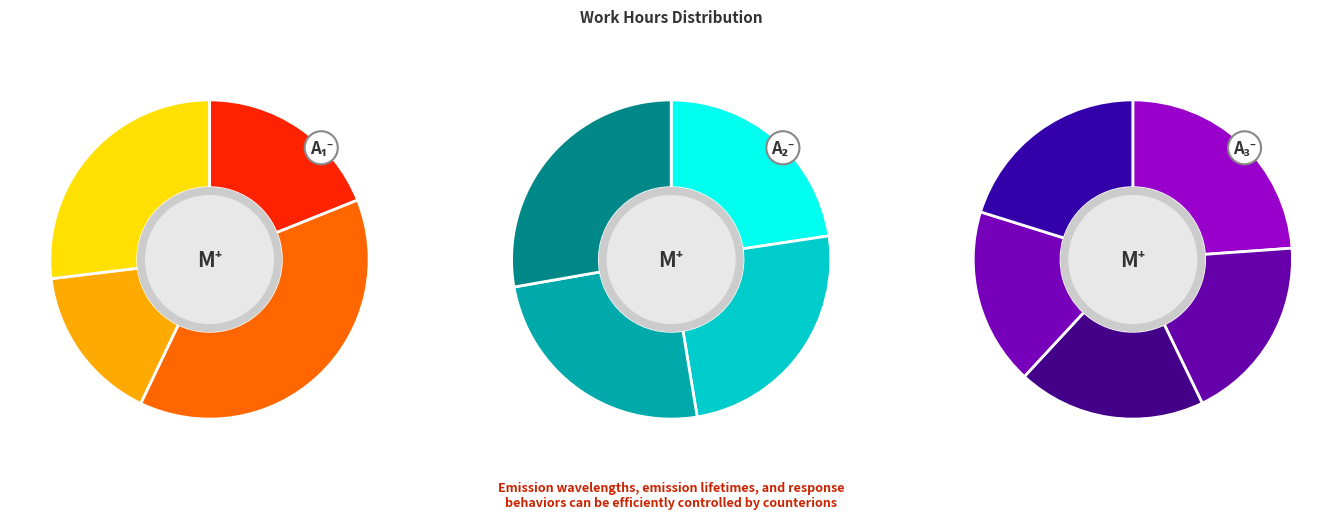

Does any single category account for the majority?

No